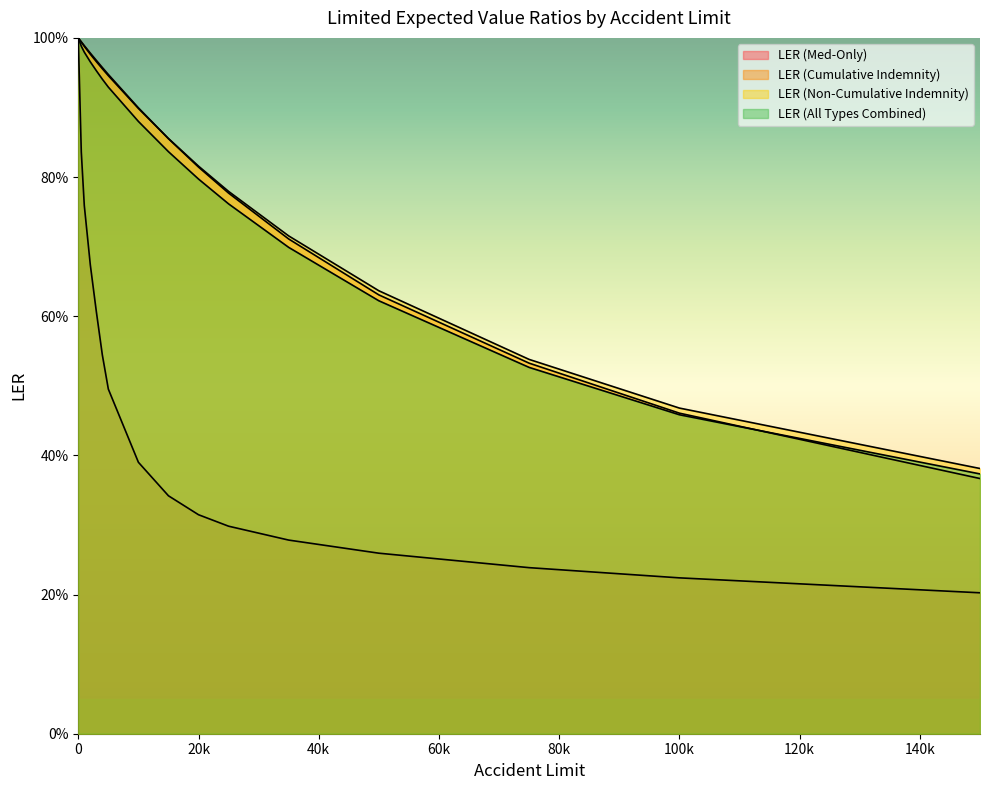

Where do LER (Cumulative Indemnity) and LER (Non-Cumulative Indemnity) first cross each other?

10000 and 15000